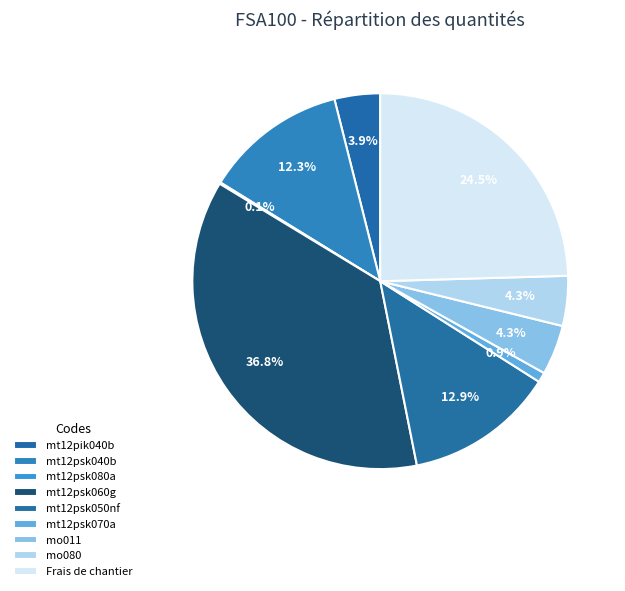

What percentage do mo011 and Frais de chantier together represent?

28.8%